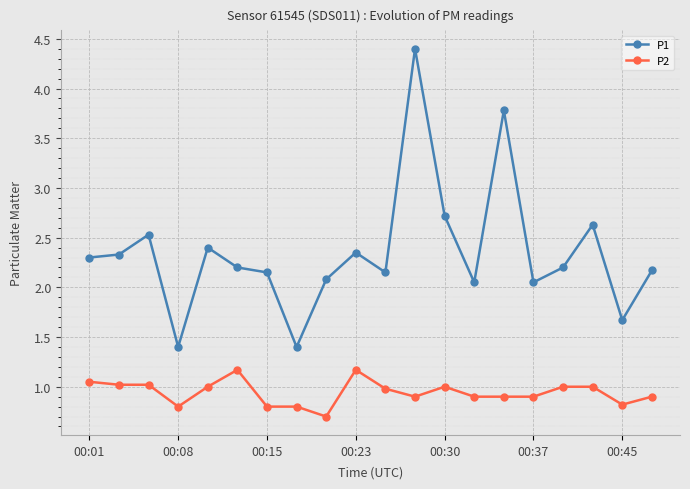

Which series has the largest total across all categories?

P1